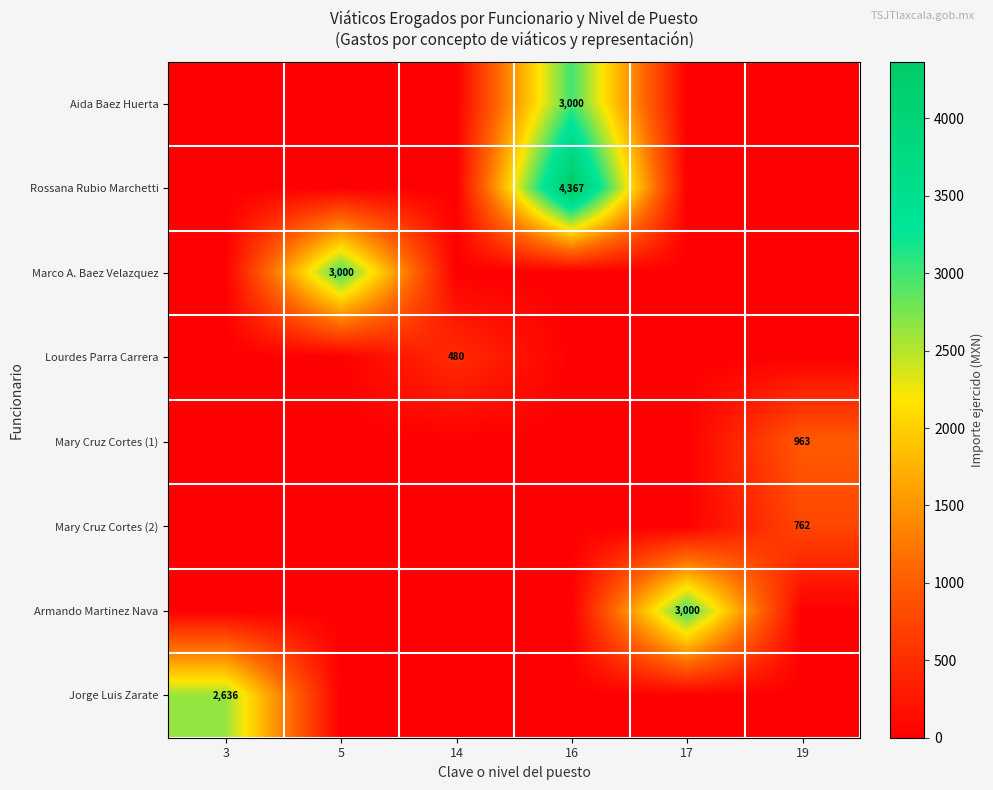

The value of Rossana Rubio Marchetti at 16 is 4367. True or false?

True